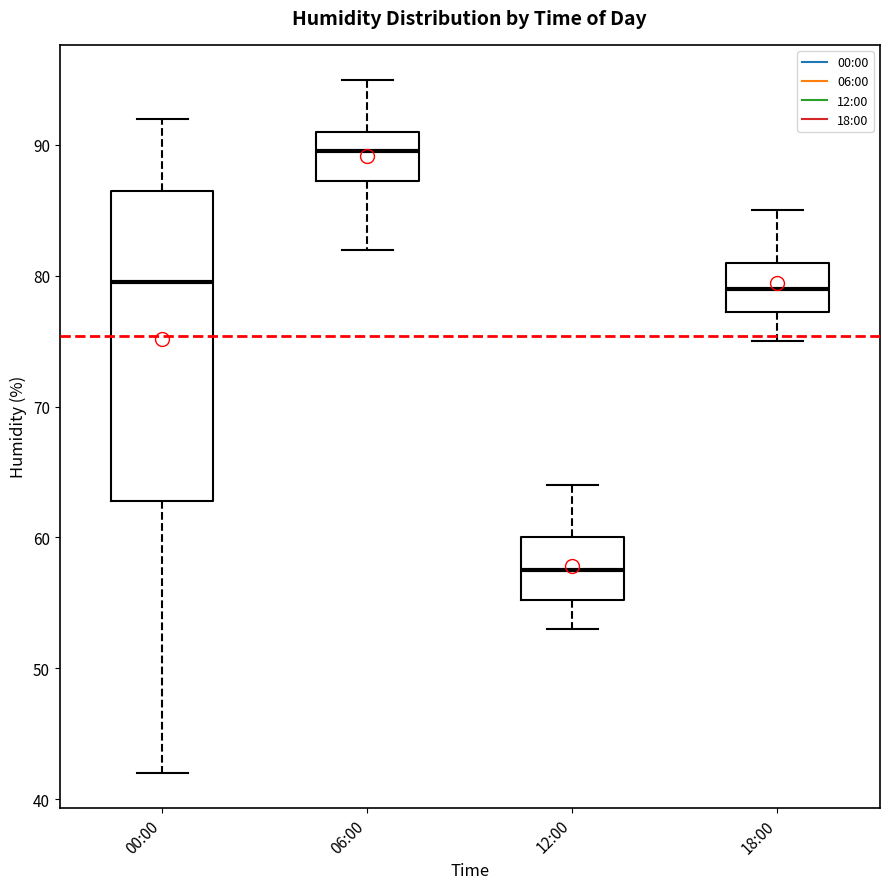

Comparing the boxes themselves (not the whiskers), which one is the tallest?

00:00